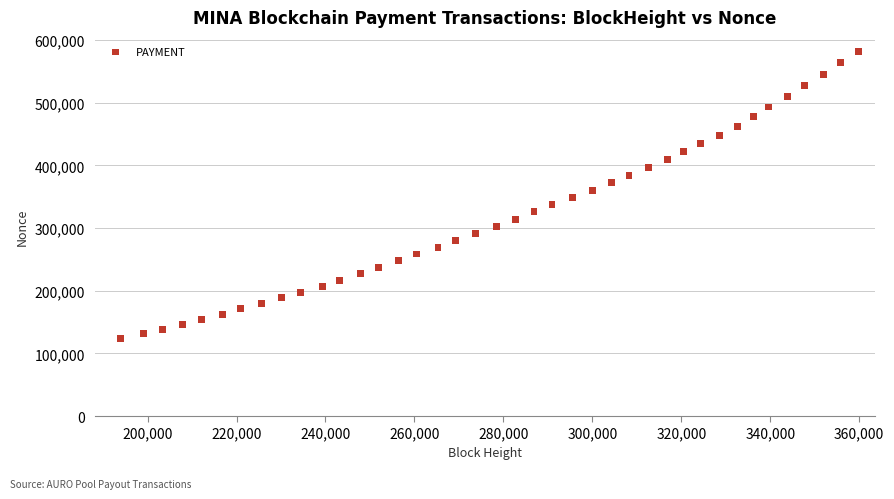

What is the range of Y values (max minus min)?

458067